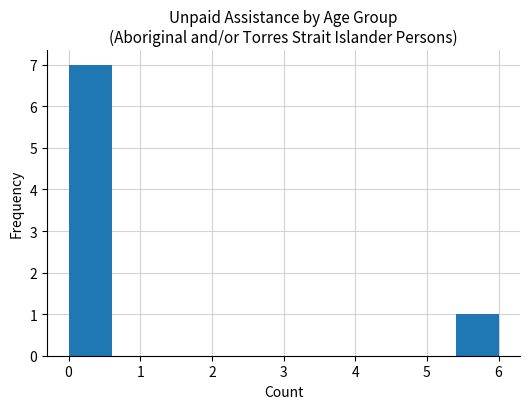

Which range on the x-axis has the tallest bar?

0.0 to 0.6